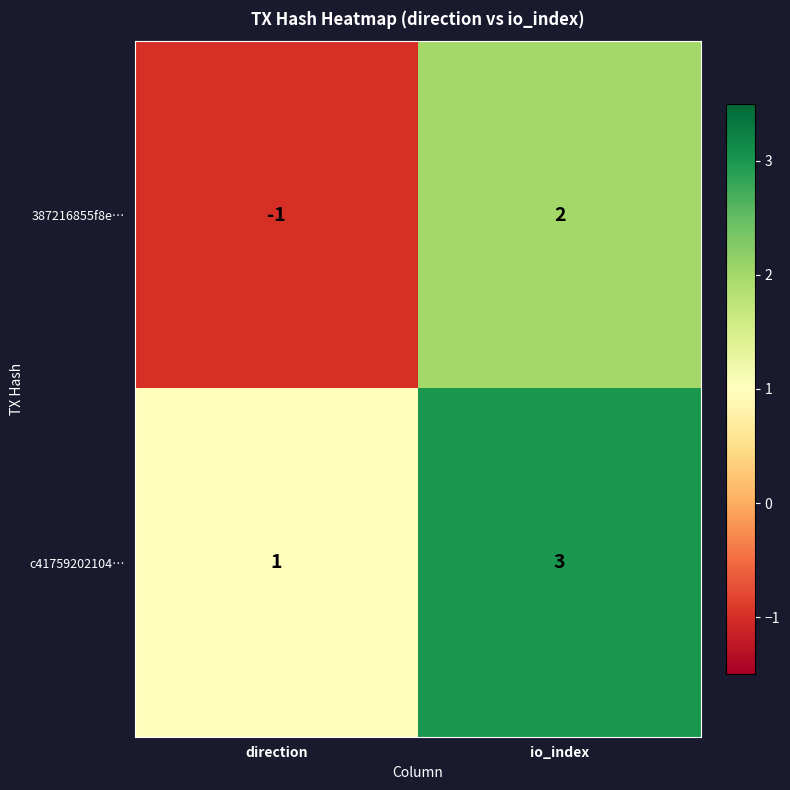

Reading left to right, list all the values displayed in this chart.

387216855f8e…: direction=-1	io_index=2
c41759202104…: direction=1	io_index=3